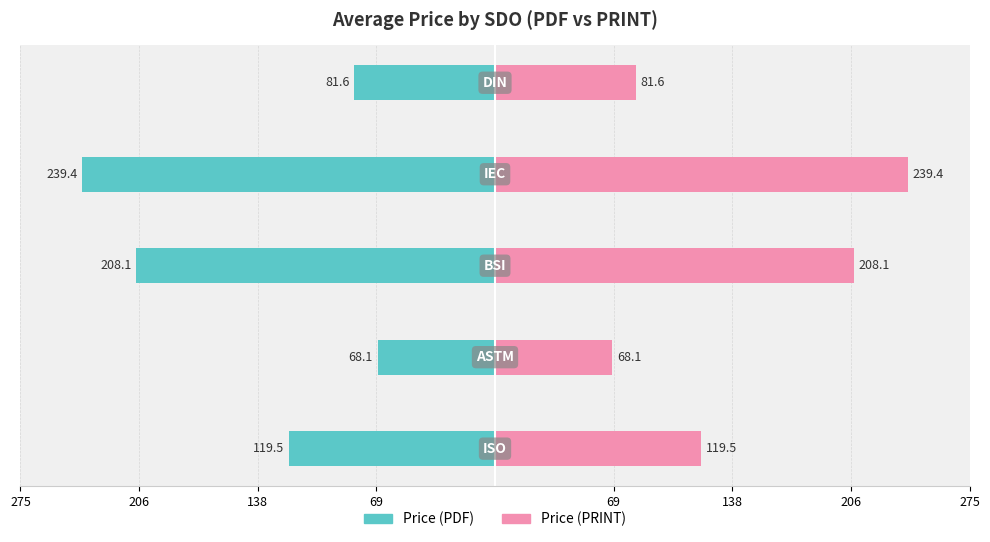

What are all the series names shown in the legend?

Price (PDF), Price (PRINT)